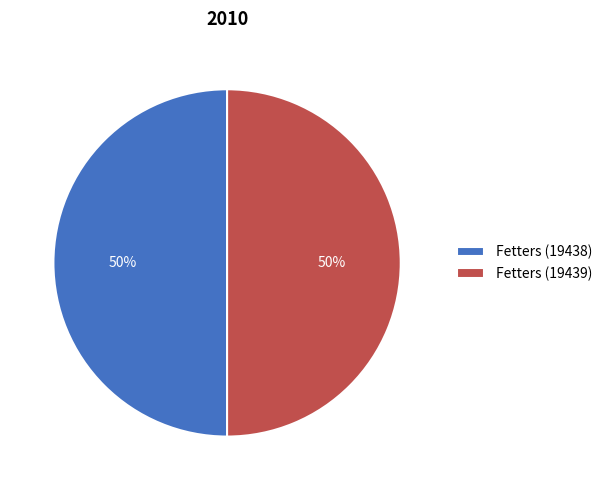

Is the sum of Fetters (19438) and Fetters (19439) greater than half?

Yes